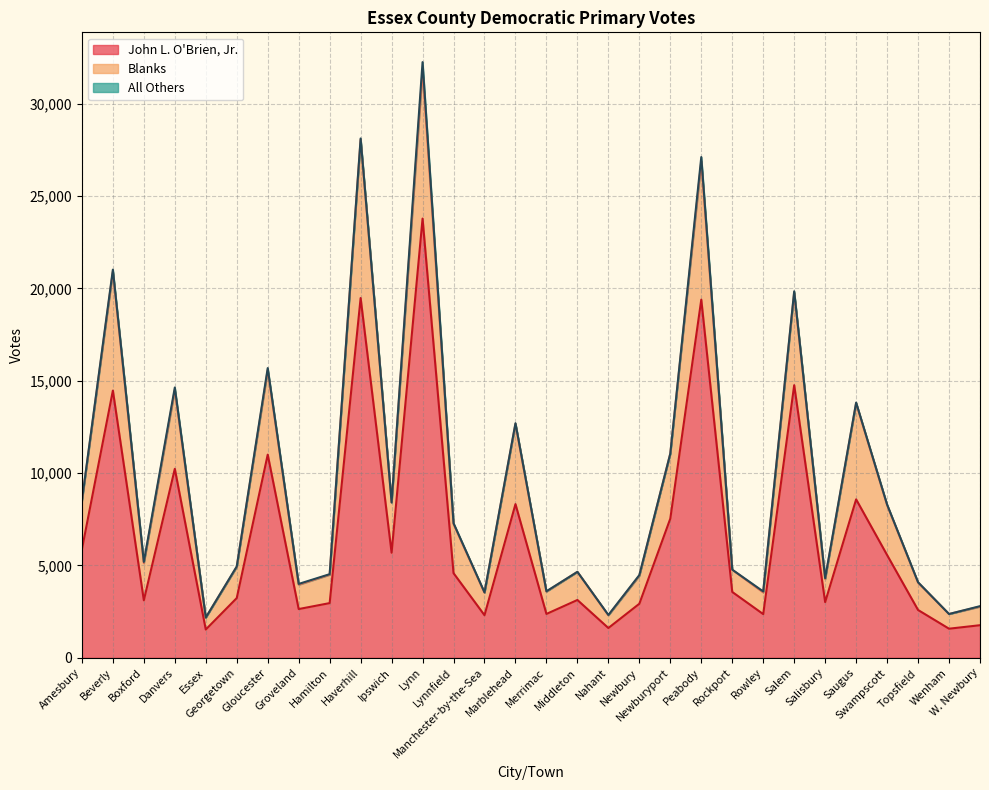

What is the maximum value for John L. O'Brien, Jr.?

23785